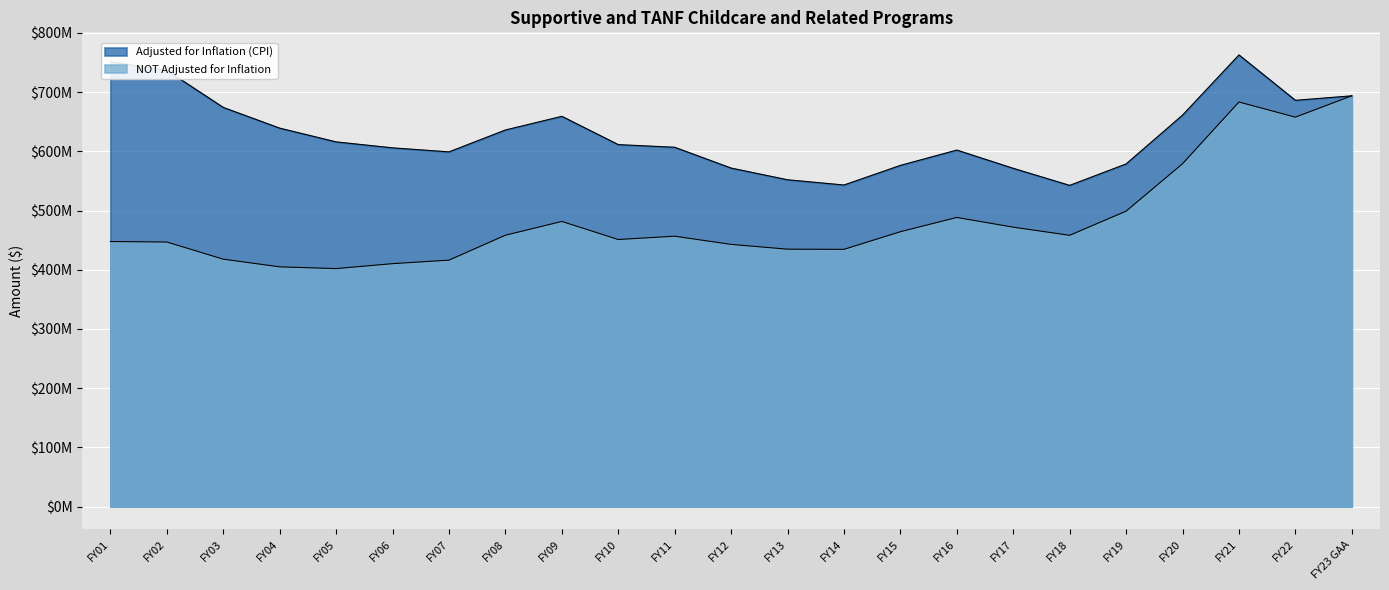

Reading left to right, list all the values displayed in this chart.

Adjusted for Inflation (CPI): FY01=751174104	FY02=736705454	FY03=674067983	FY04=639096587	FY05=615878755	FY06=605812920	FY07=599000853	FY08=635952286	FY09=659047960	FY10=611268885	FY11=606788357	FY12=571667323	FY13=551898359	FY14=543065870	FY15=576177262	FY16=602058840	FY17=571231156	FY18=542439794	FY19=578655271	FY20=661072118	FY21=762743600	FY22=686082365	FY23 GAA=693650367
NOT Adjusted for Inflation: FY01=447640749	FY02=446792508	FY03=417810462	FY04=404871961	FY05=401885925	FY06=410251159	FY07=416180224	FY08=458245308	FY09=481537974	FY10=451023839	FY11=456599487	FY12=442804829	FY13=434697067	FY14=434395686	FY15=464179035	FY16=488252376	FY17=471870409	FY18=458131732	FY19=498850328	FY20=578907847	FY21=683231793	FY22=657631793	FY23 GAA=693650367